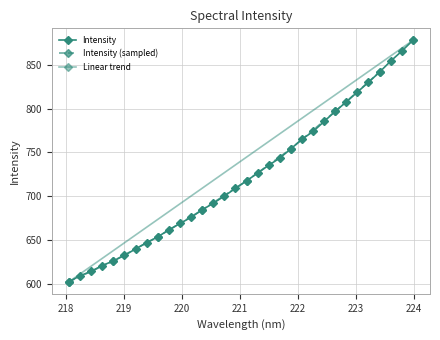

What position from the left is 222.0721?

22